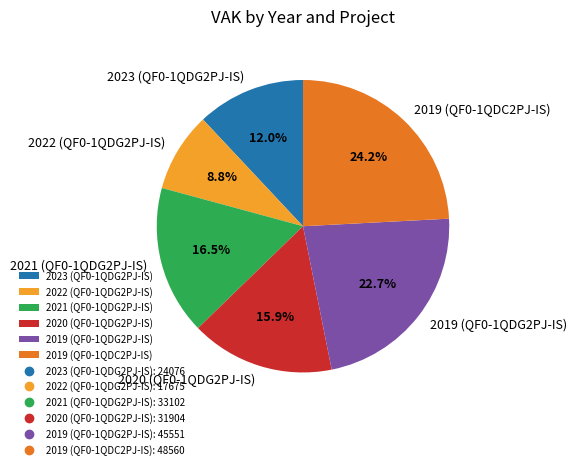

True or false: 2020 (QF0-1QDG2PJ-IS) accounts for 16% of the total.

True